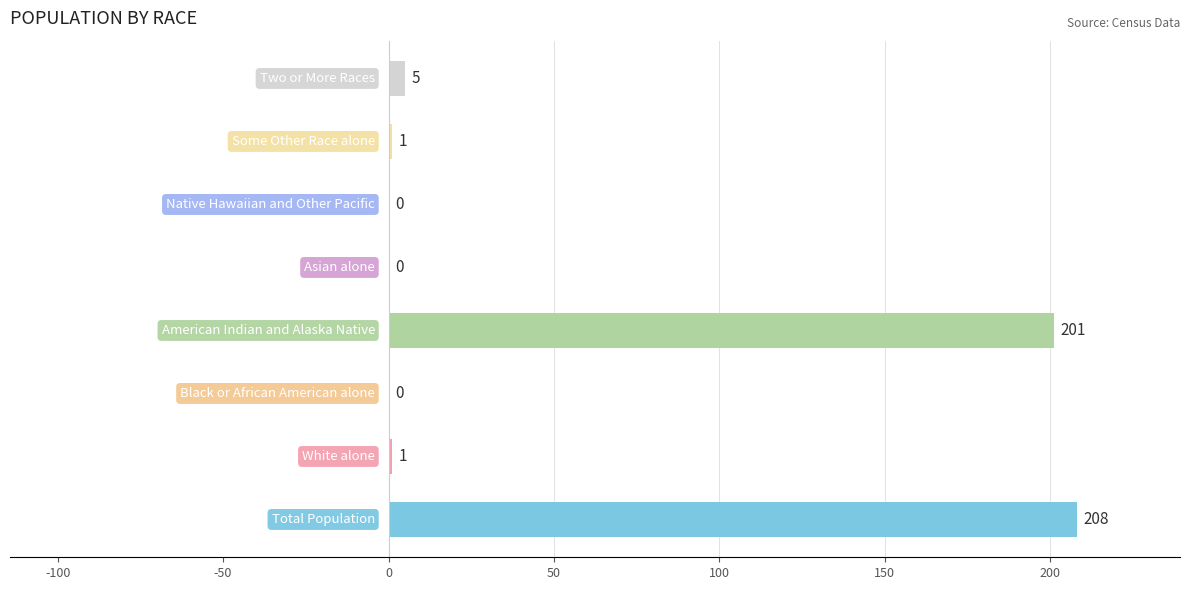

What is the maximum value shown in the chart?

208